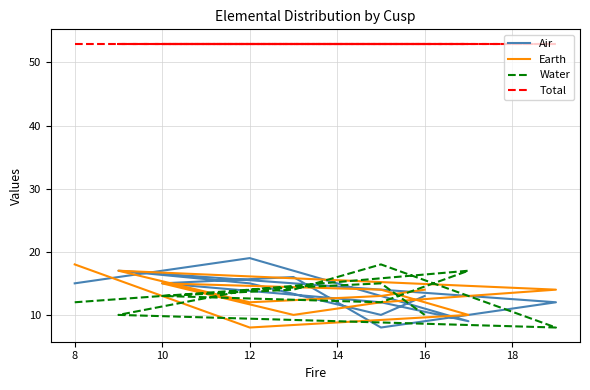

True or false: Earth has more than 2 interior local peaks.

False